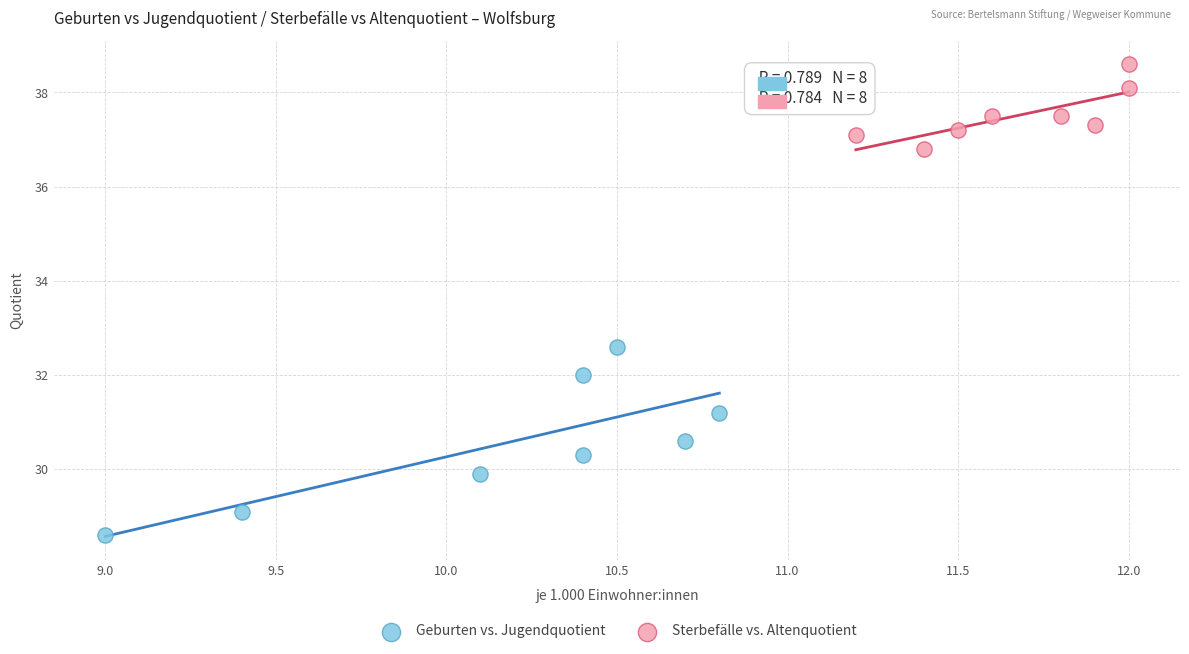

Which series has the widest spread of Y values?

Geburten vs. Jugendquotient